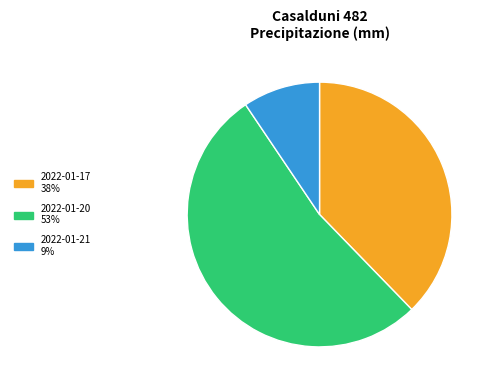

True or false: 2022-01-20 53% accounts for 39% of the total.

False